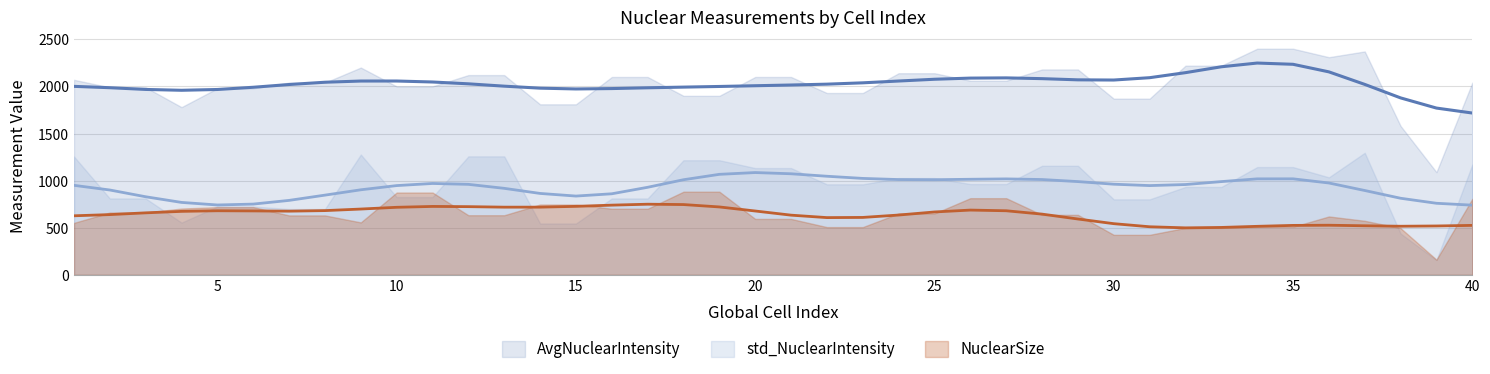

Which series has the largest total across all categories?

AvgNuclearIntensity